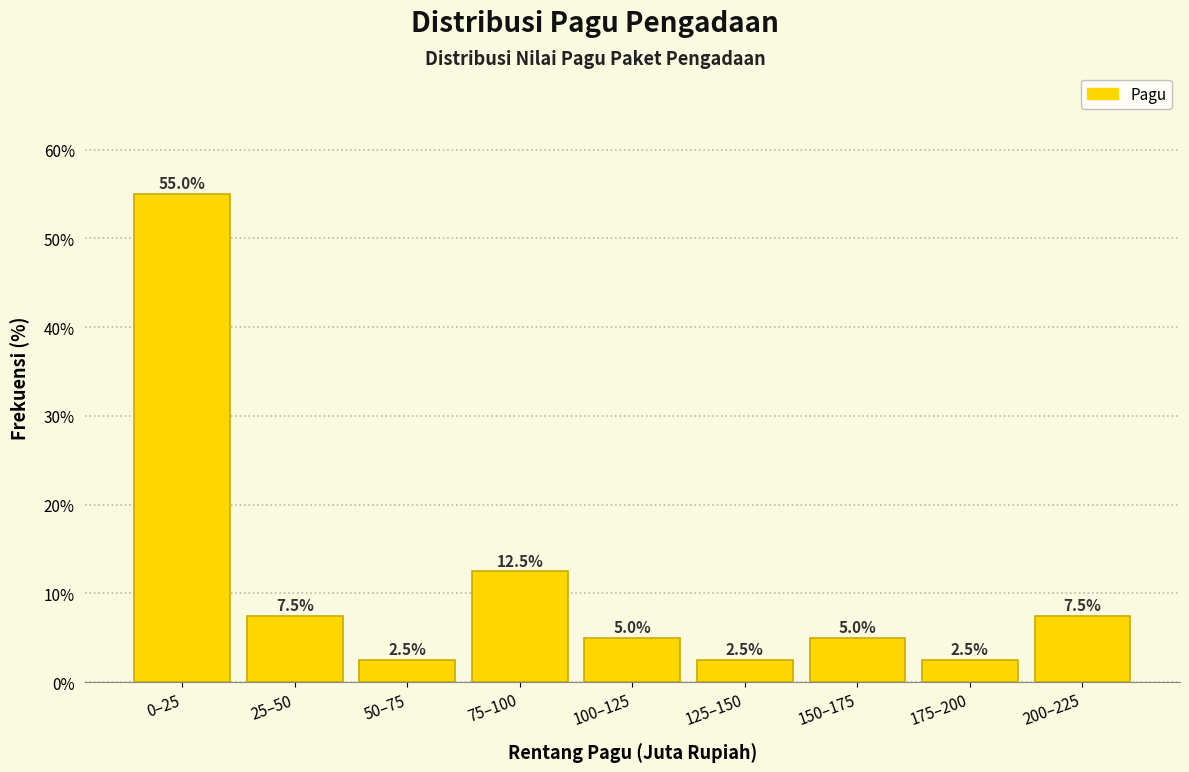

Reading right to left, transcribe all the data shown in this chart.

7.5	2.5	5.0	2.5	5.0	12.5	2.5	7.5	55.0